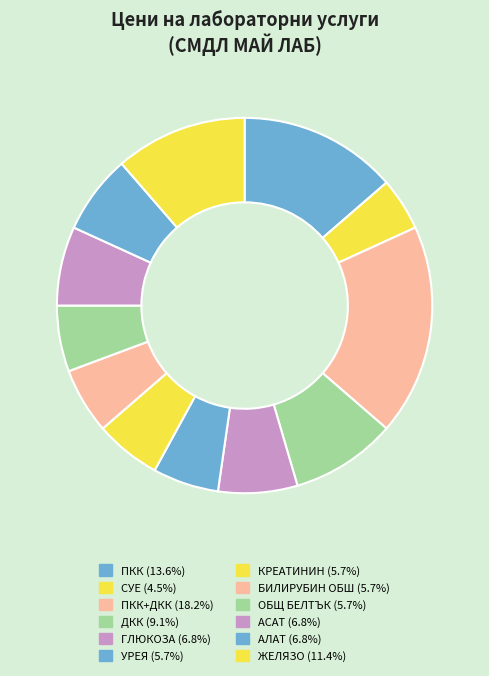

Which category has the biggest portion of the pie?

ПКК+ДКК